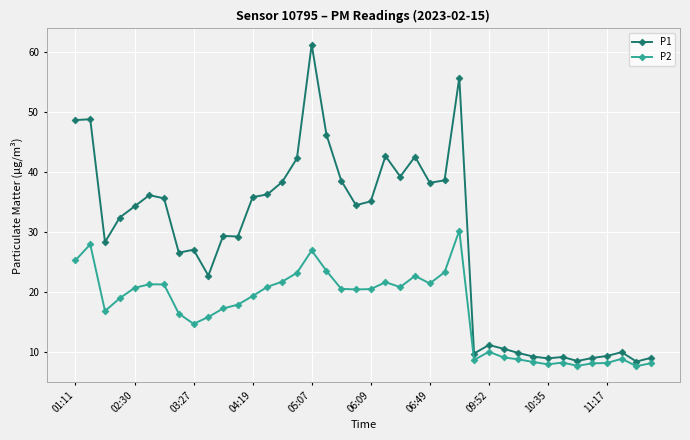

How many lines are shown in the chart?

2